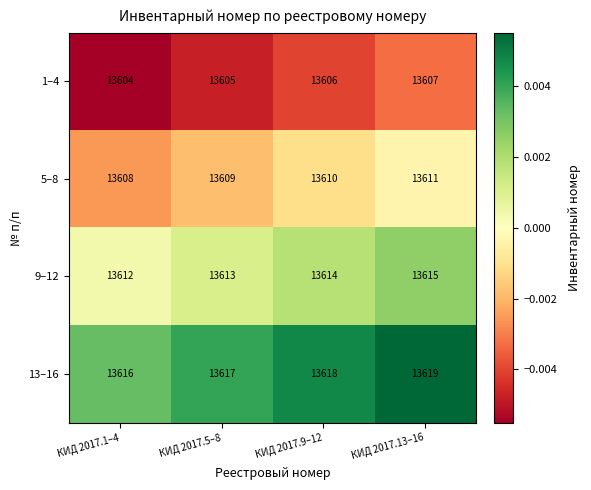

Which label corresponds to the largest value in the chart?

КИД 2017.13–16